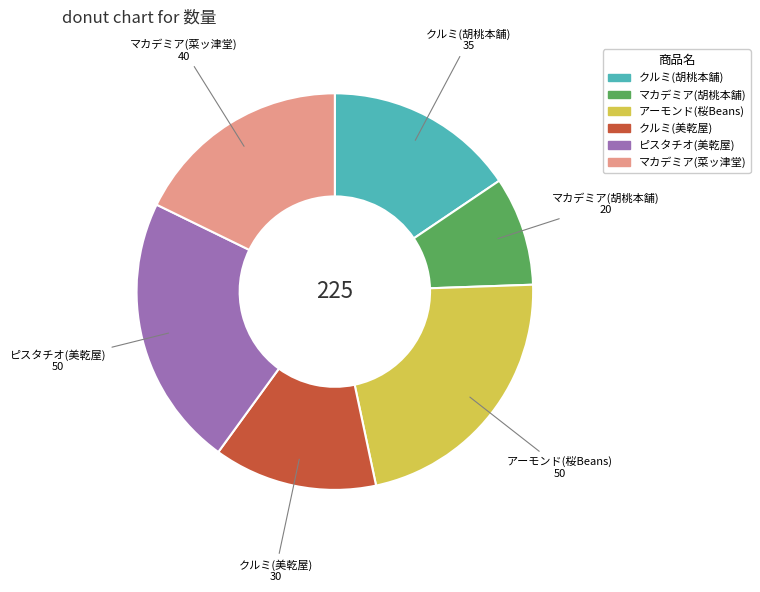

Which slice is the smallest?

マカデミア(胡桃本舗)